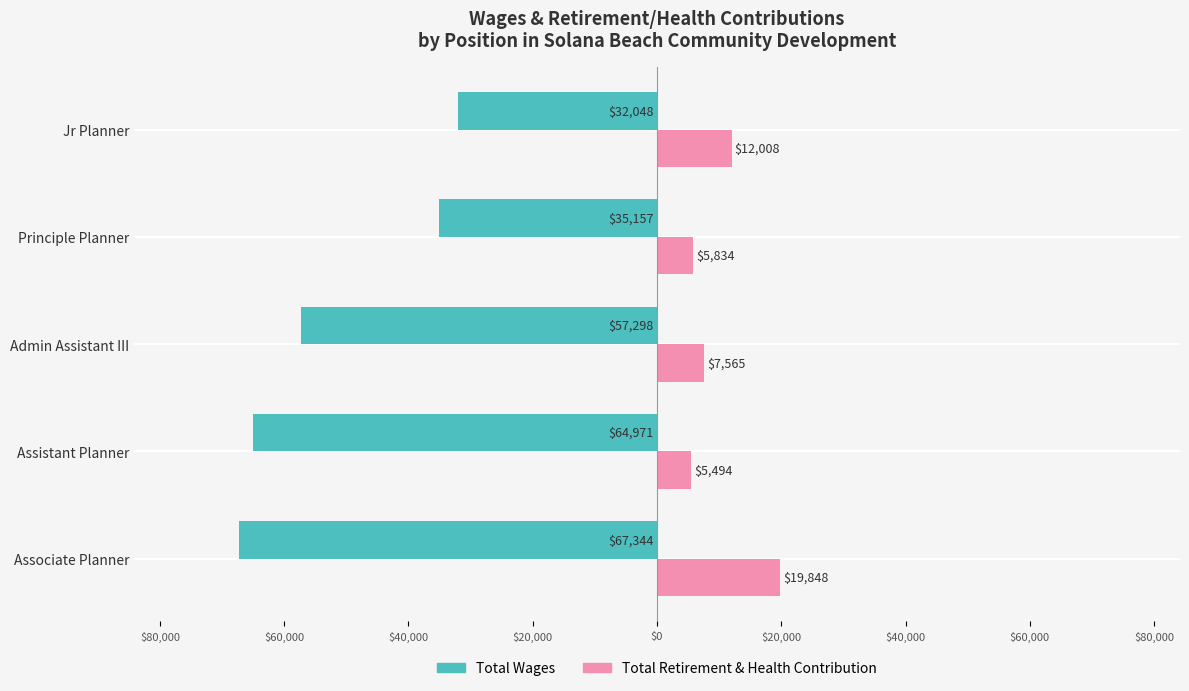

How many bars are there in total?

10